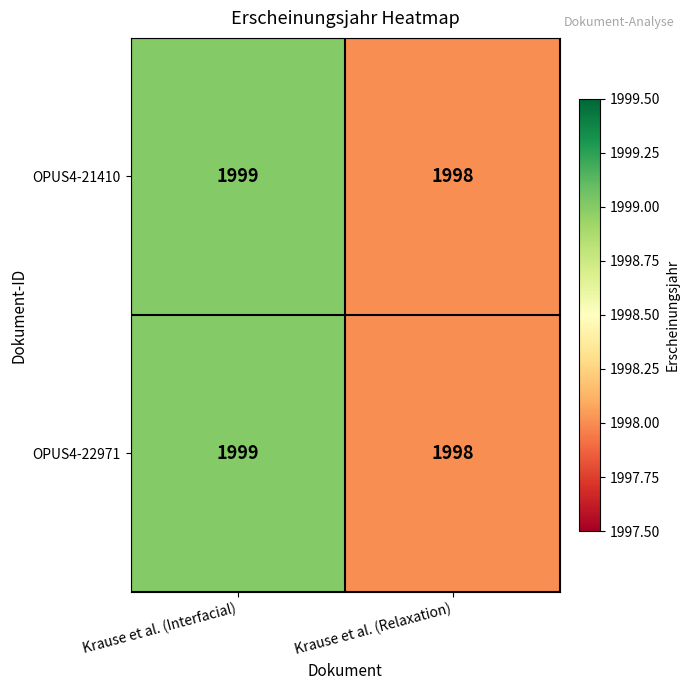

Reading right to left, transcribe all the data shown in this chart.

OPUS4-21410: 1998	1999
OPUS4-22971: 1998	1999